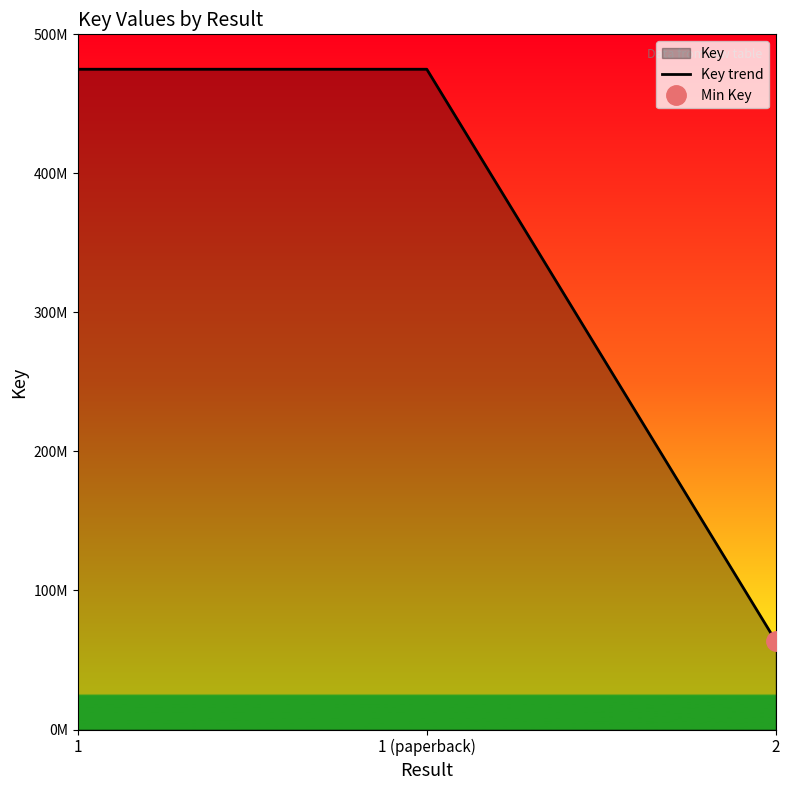

Reading left to right, extract all data points from this chart.

474886336	474886336	63536253